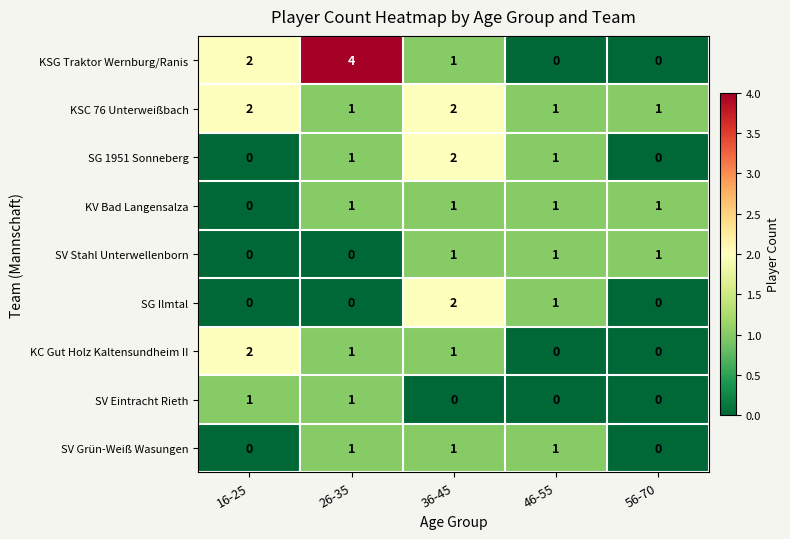

How many values in the SV Grün-Weiß Wasungen series are below 1?

2